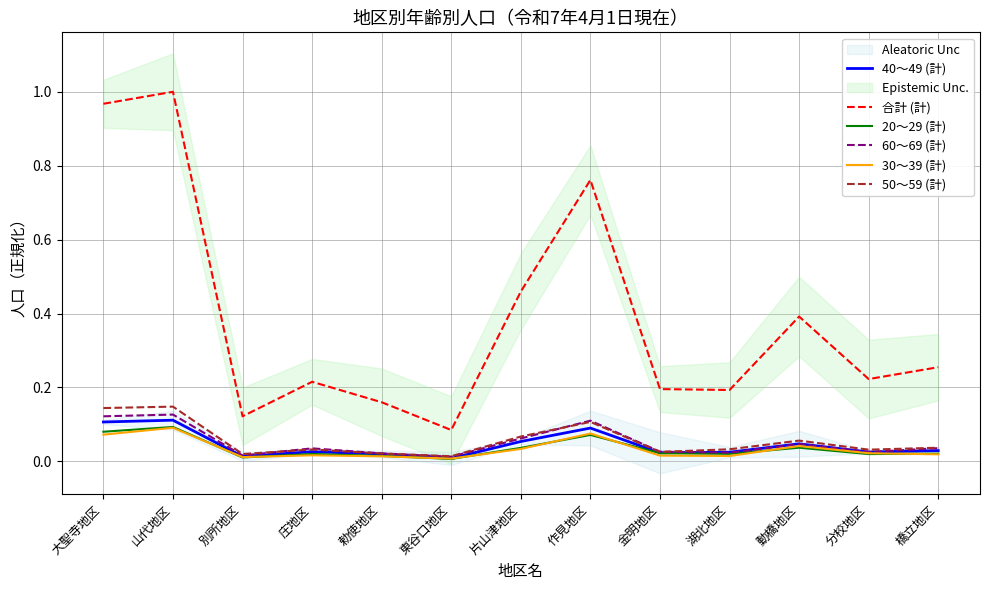

What is the greatest value displayed?

1.0